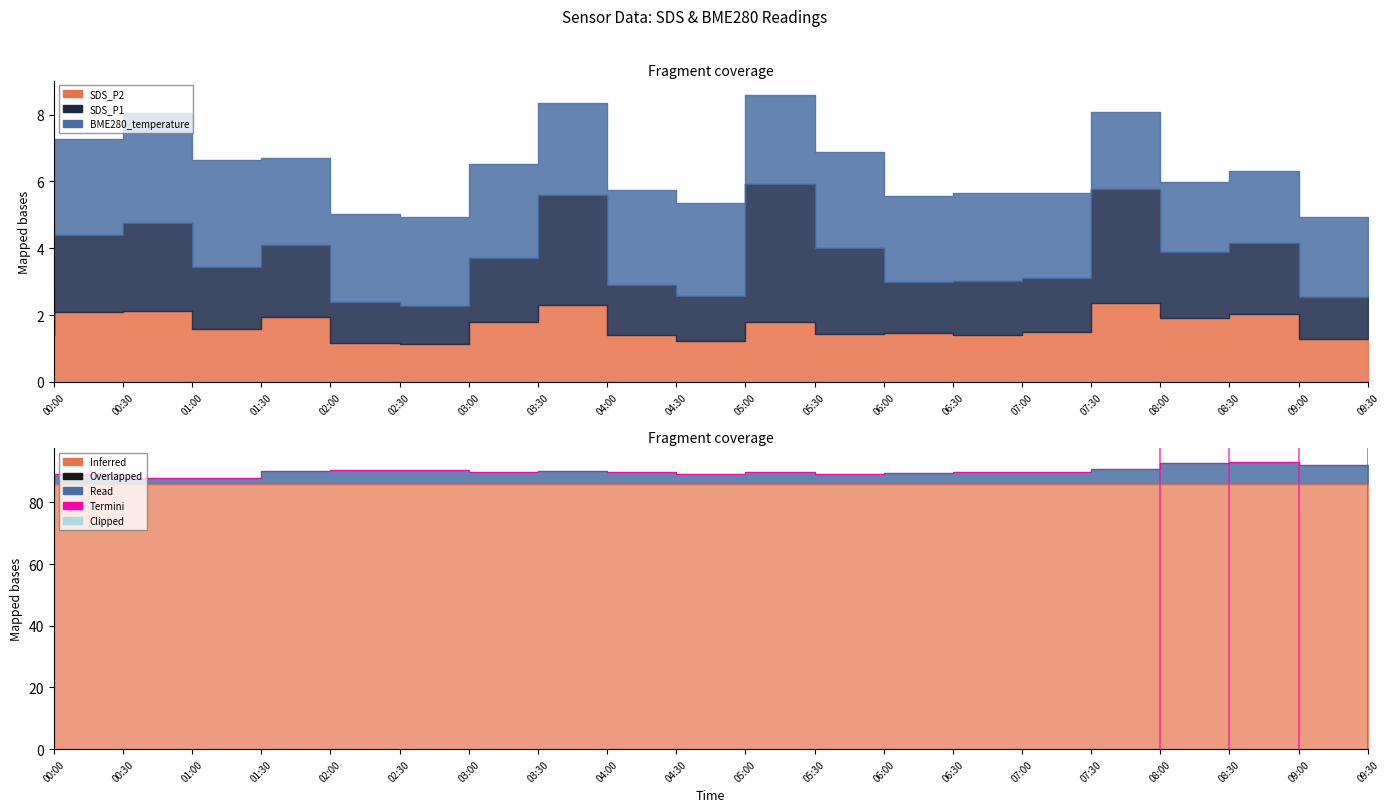

Reading left to right, extract all data points from this chart.

00:00=86.9	00:30=89.2	01:00=87.7	01:30=88.0	02:00=90.1	02:30=90.3	03:00=90.5	03:30=89.7	04:00=90.0	04:30=89.7	05:00=89.1	05:30=89.7	06:00=89.2	06:30=89.5	07:00=89.8	07:30=89.7	08:00=90.9	08:30=92.8	09:00=93.0	09:30=92.1